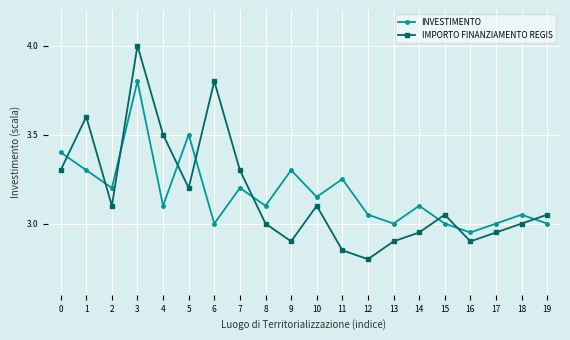

Which series has the widest spread of values?

IMPORTO FINANZIAMENTO REGIS